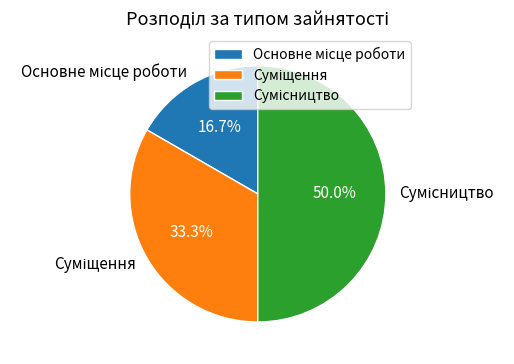

How many slices are in this pie chart?

3